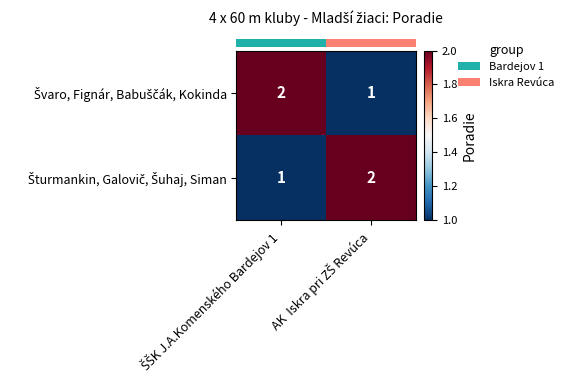

How many distinct data groups are displayed?

2